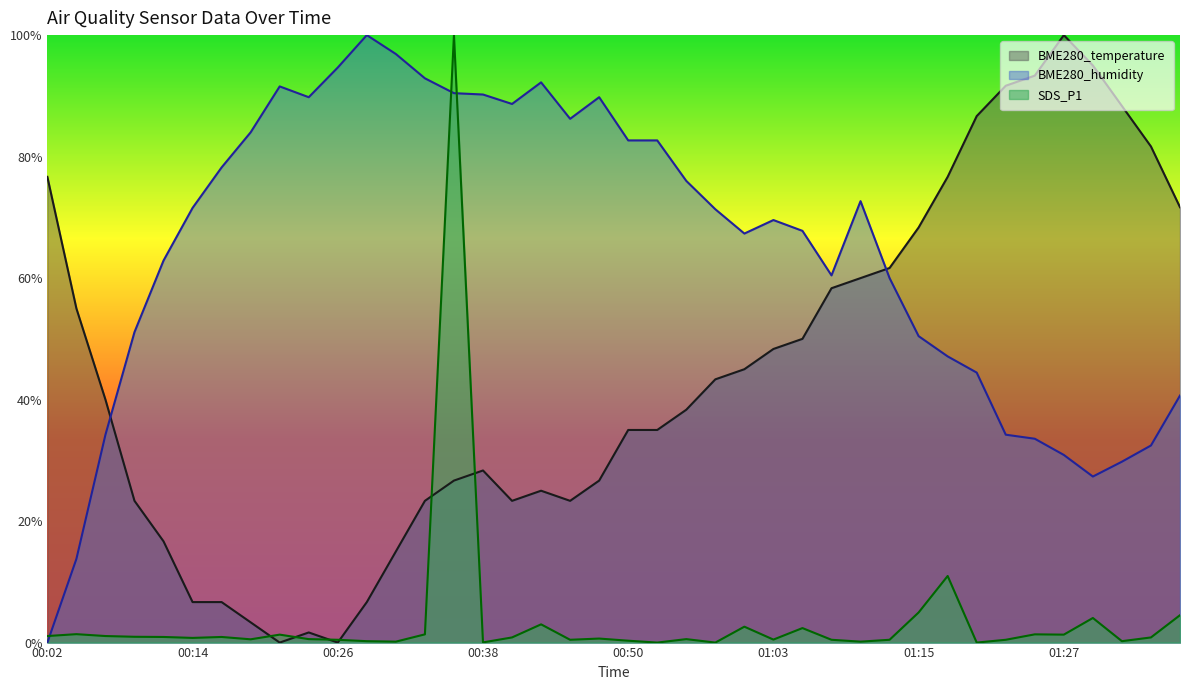

Rank the series by their average value, from highest to lowest.

BME280_humidity, BME280_temperature, SDS_P1